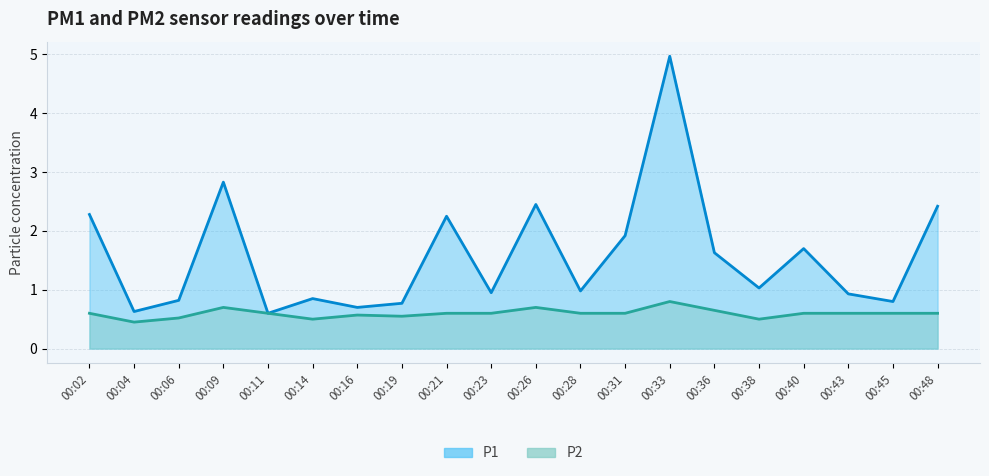

True or false: P2 and P1 intersect in this chart.

False